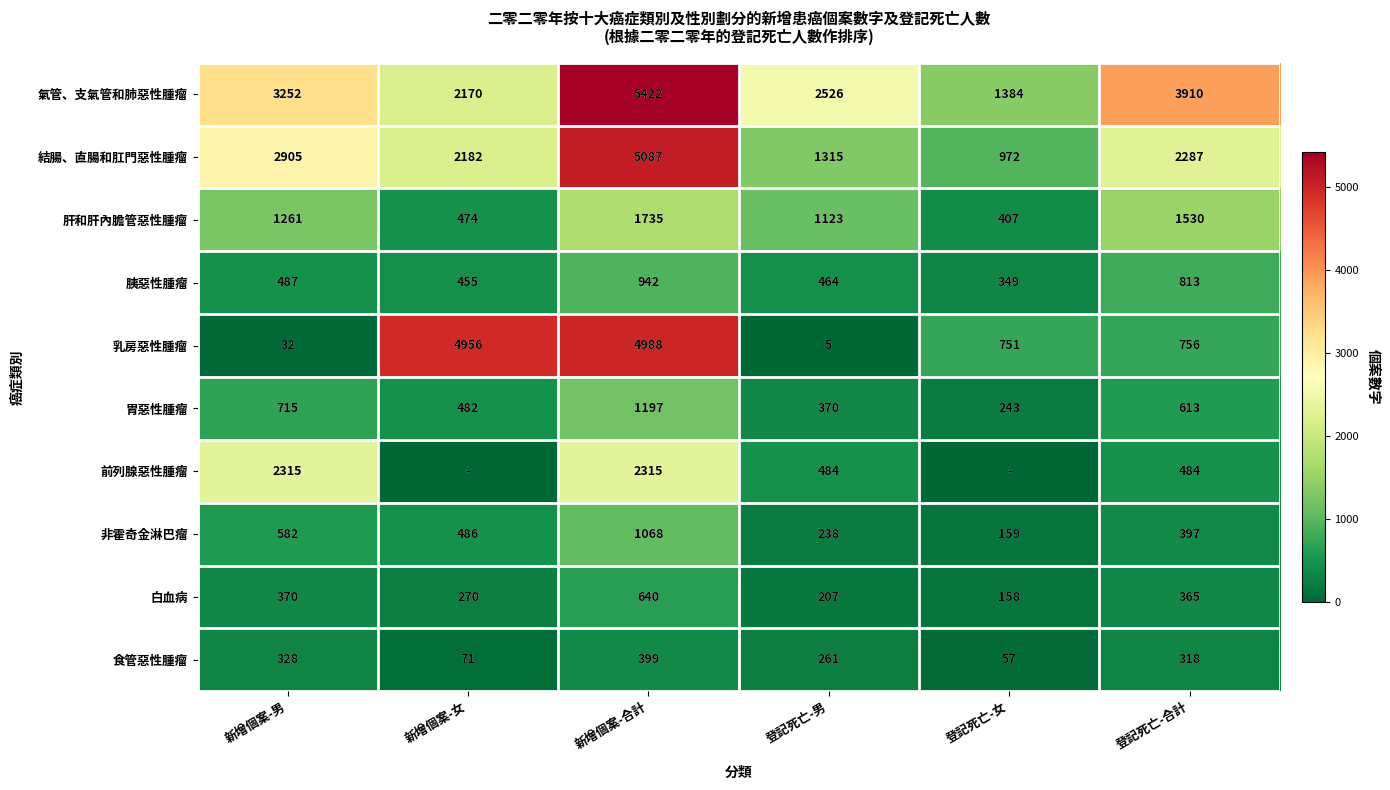

Is the value of 氣管、支氣管和肺惡性腫瘤 at 登記死亡-男 greater than the value of 乳房惡性腫瘤 at 新增個案-女?

No